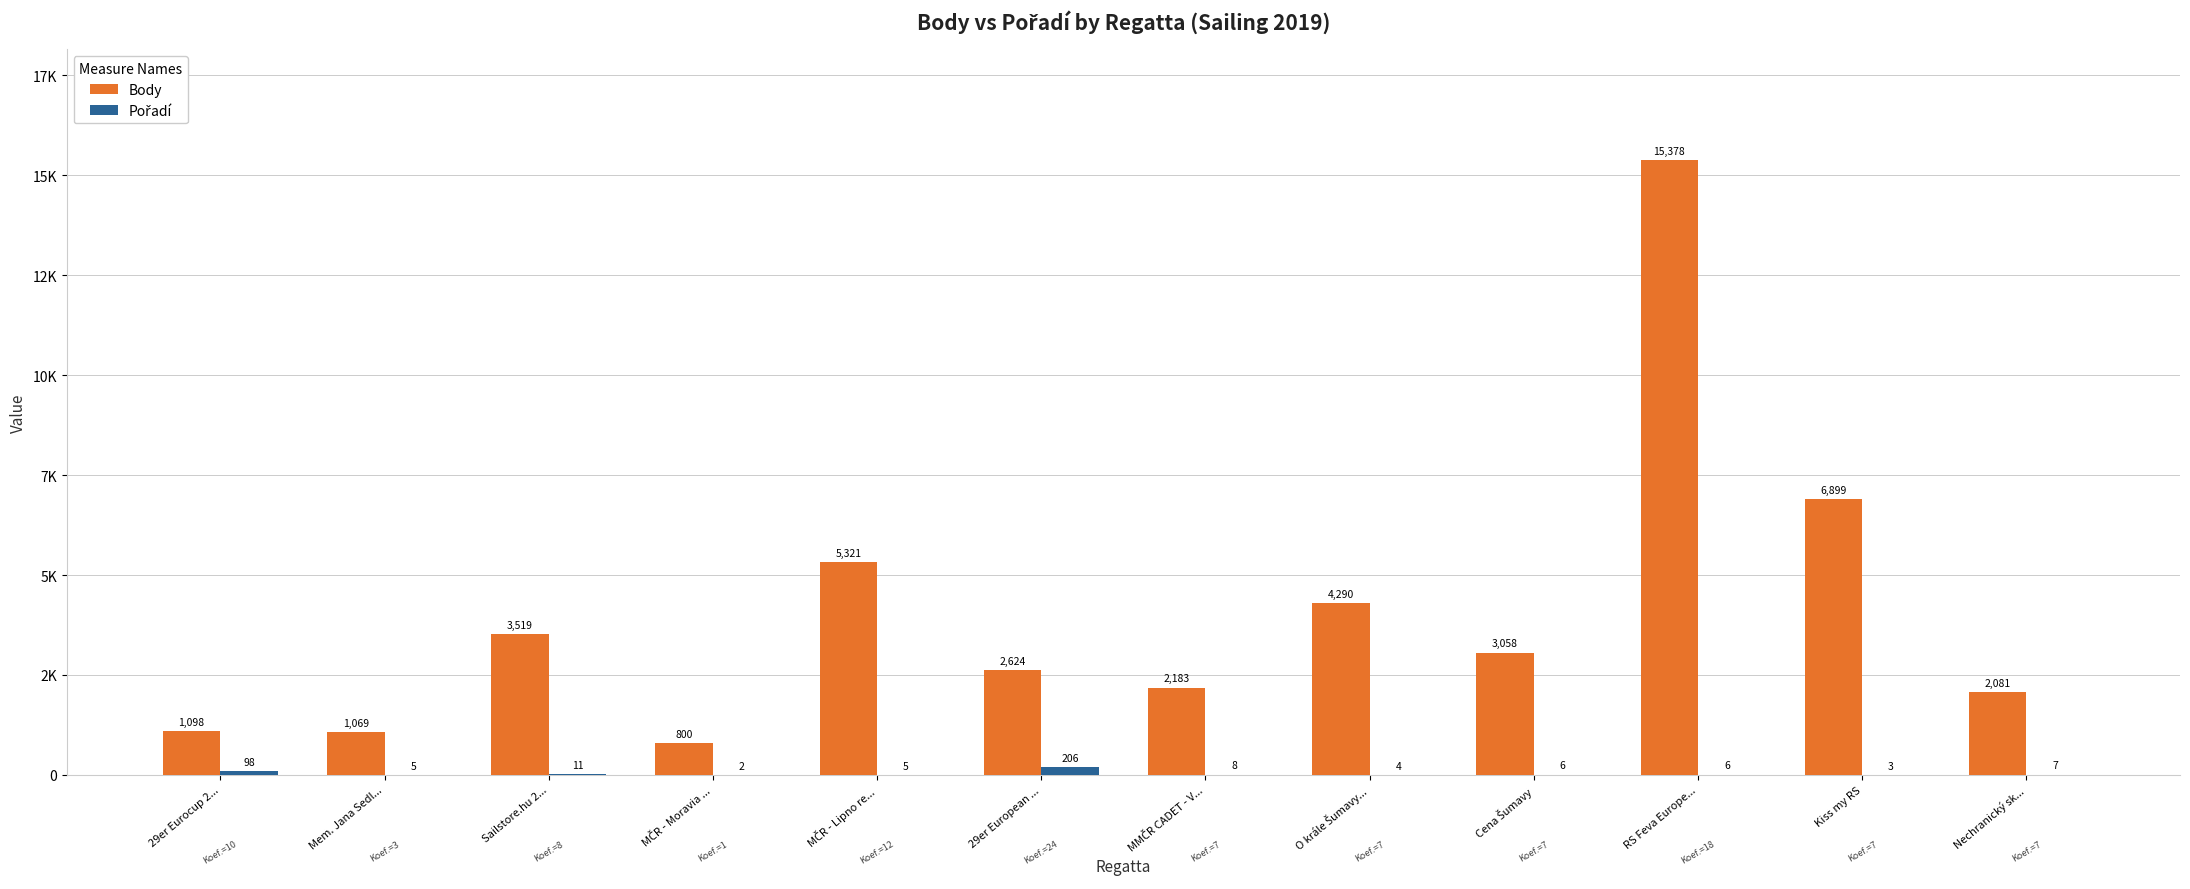

Does the chart contain stacked bars?

No